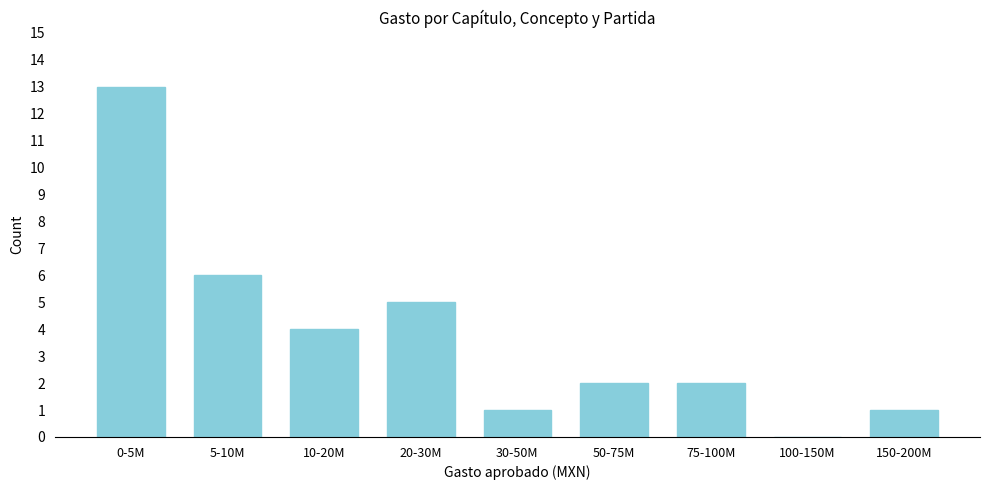

Reading left to right, transcribe all the data shown in this chart.

0-5M=13	5-10M=6	10-20M=4	20-30M=5	30-50M=1	50-75M=2	75-100M=2	100-150M=0	150-200M=1